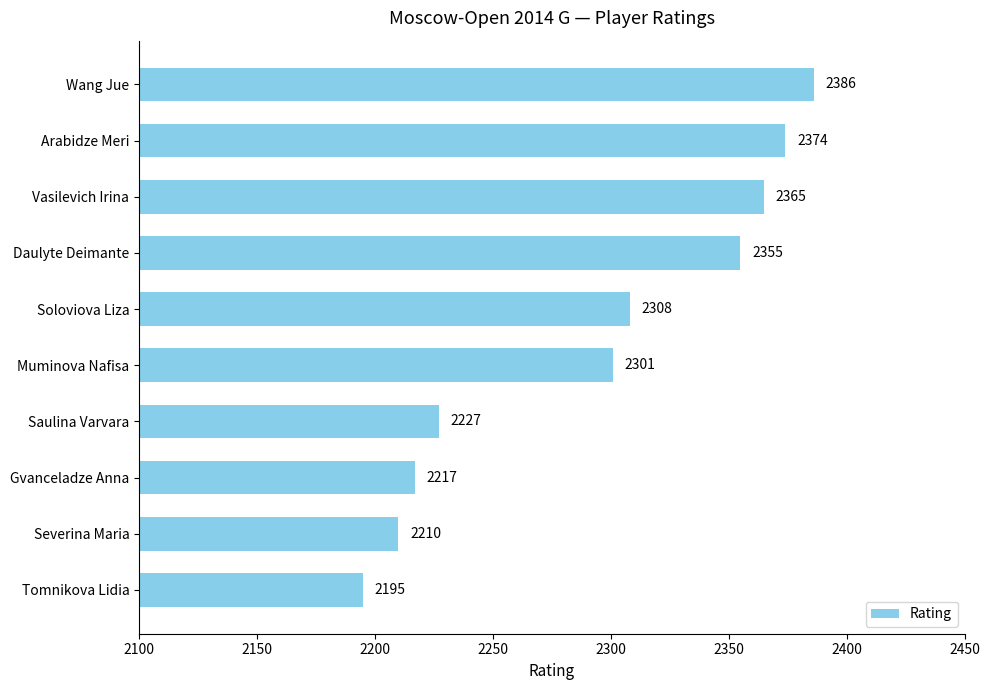

What is the difference between the second highest and minimum values?

179